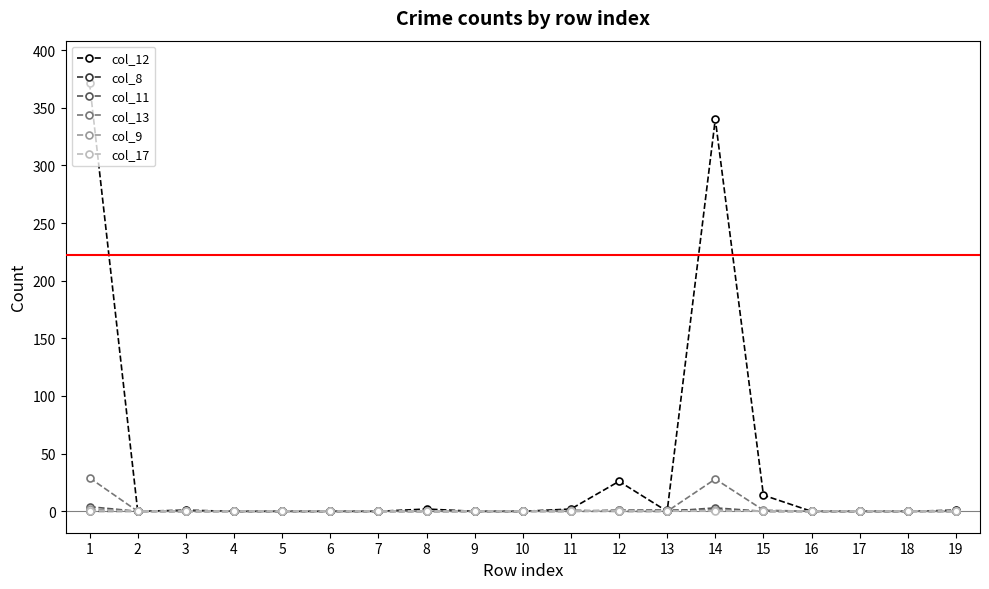

At how many categories does at least one series exceed 277?

2